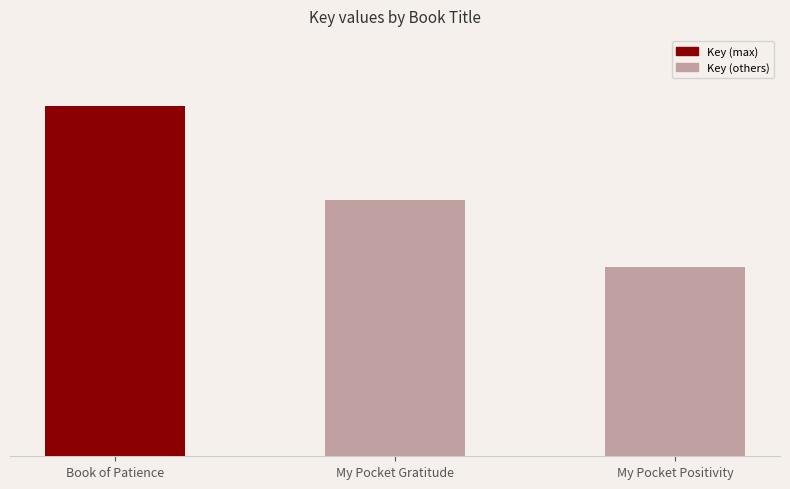

Reading left to right, transcribe all the data shown in this chart.

Book of Patience=183297659	My Pocket Gratitude=160866353	My Pocket Positivity=145102205